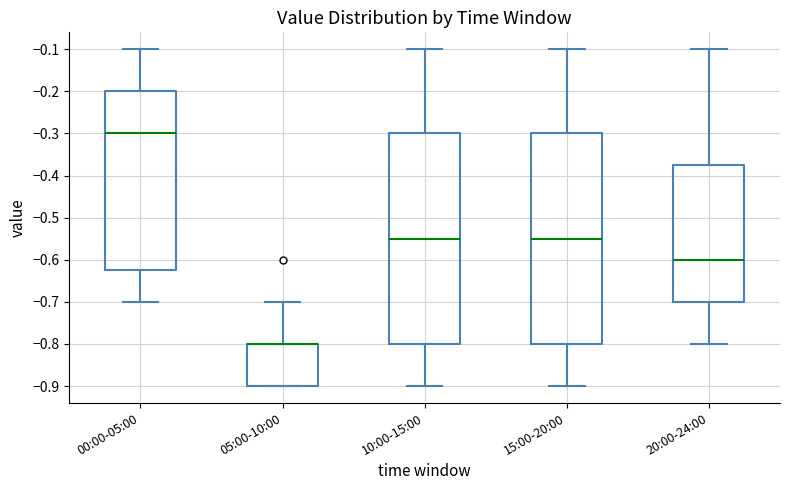

Where is the upper edge of the box for 20:00-24:00 on the y-axis? The values are not printed on the chart, so give them approximately, as read against the axis.

-0.37